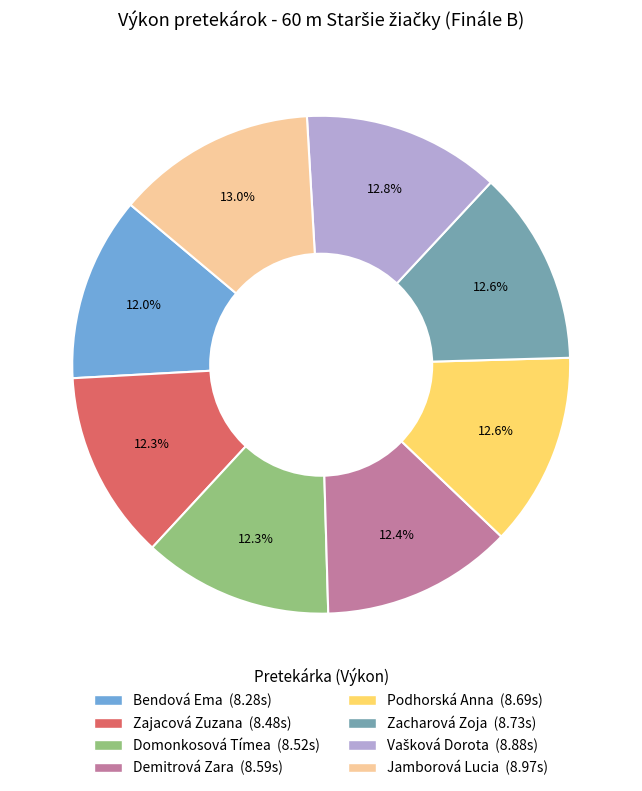

Does any single category account for the majority?

No